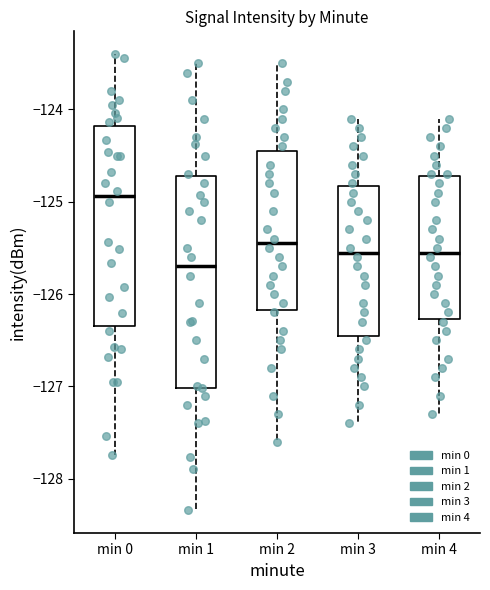

Comparing the boxes themselves (not the whiskers), which one is the tallest?

min 1